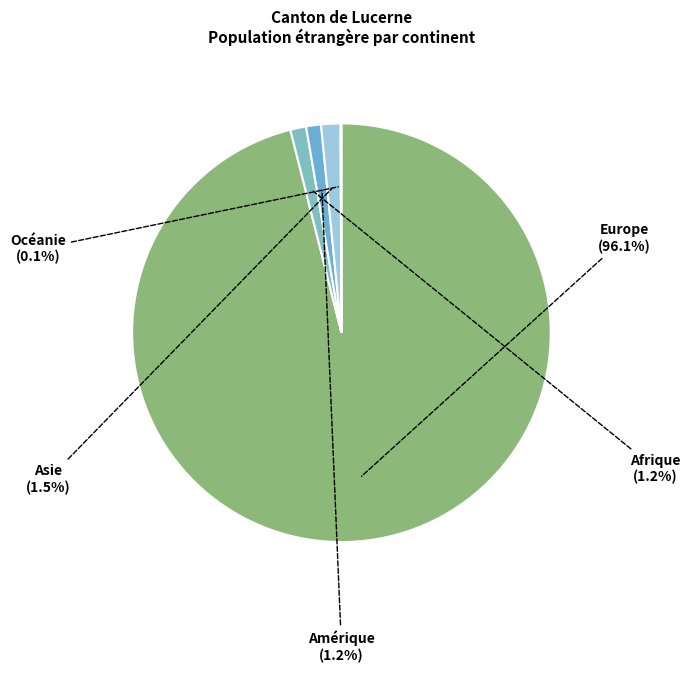

What is the majority slice?

Europe